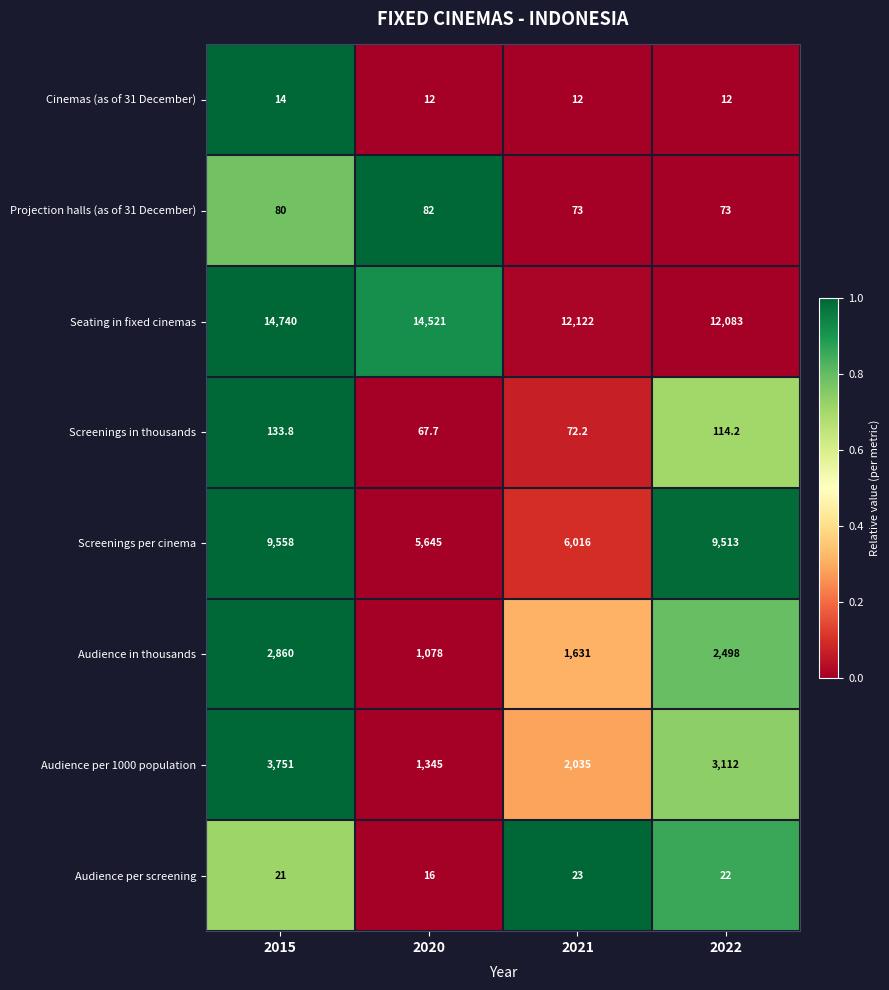

Which series has the largest total across all categories?

Seating in fixed cinemas